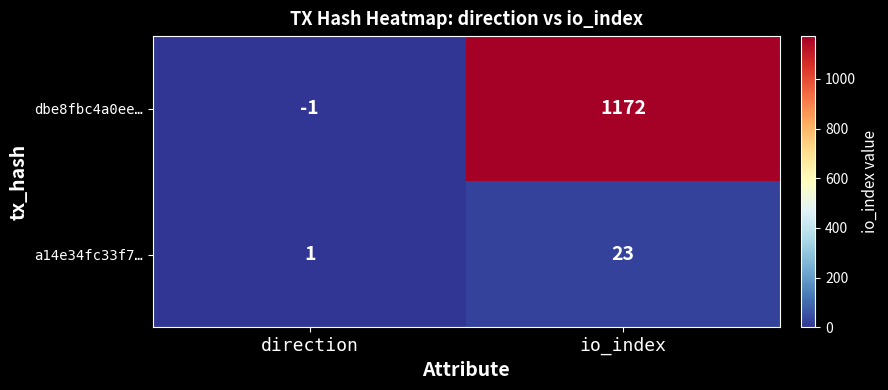

Reading left to right, extract all data points from this chart.

dbe8fbc4a0ee…: -1	1172
a14e34fc33f7…: 1	23